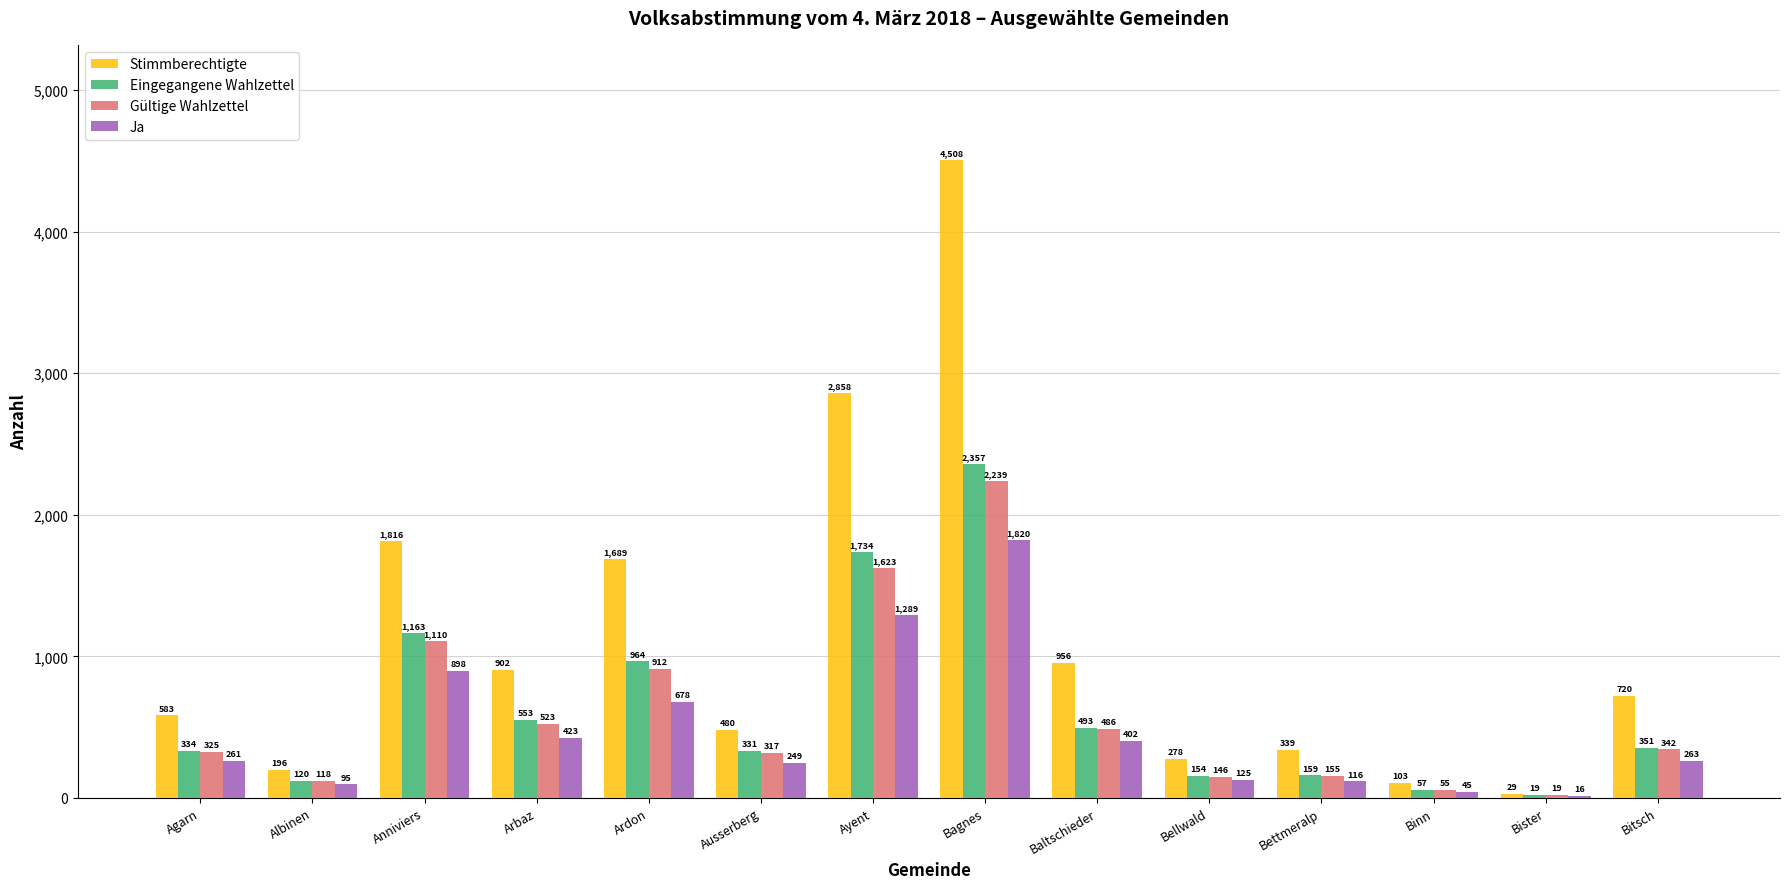

Where does the Eingegangene Wahlzettel series first go above 351?

Anniviers